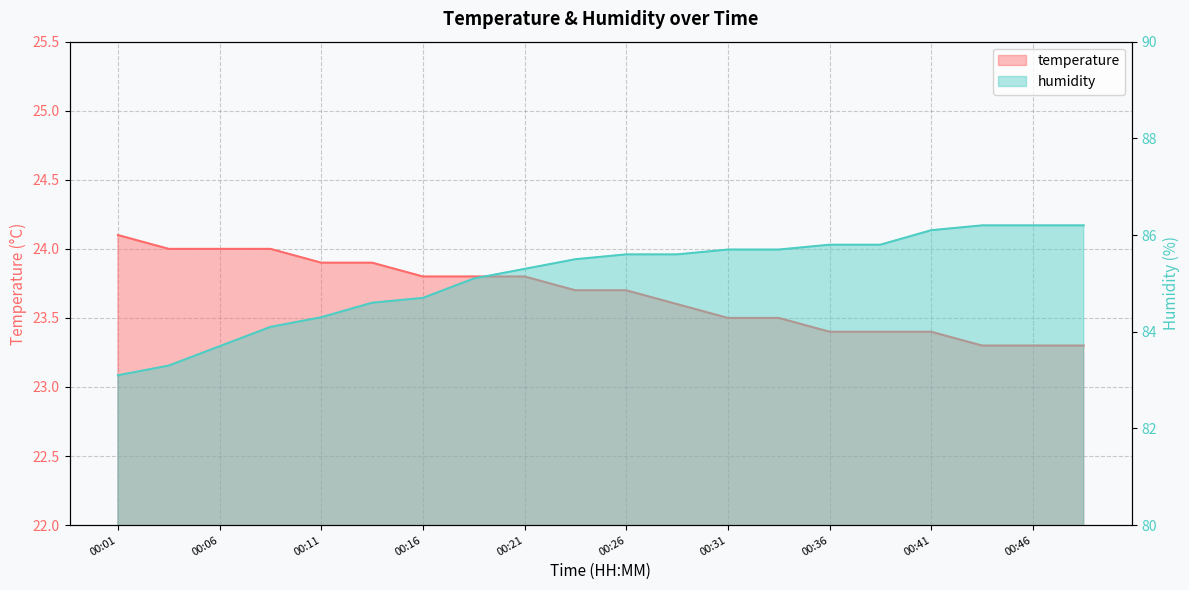

Which series has the largest range (max minus min)?

humidity